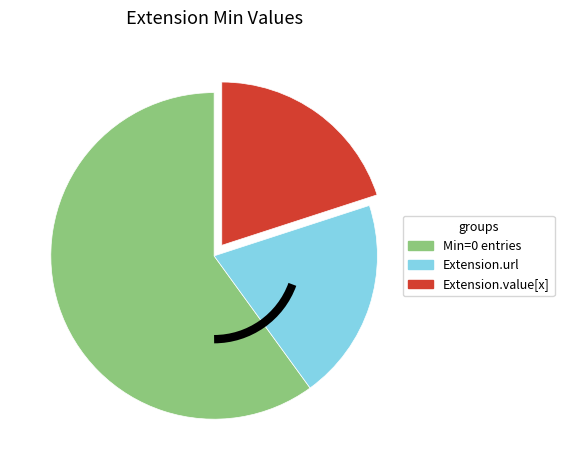

Is it true that Min=0 entries is 60% of the pie?

True